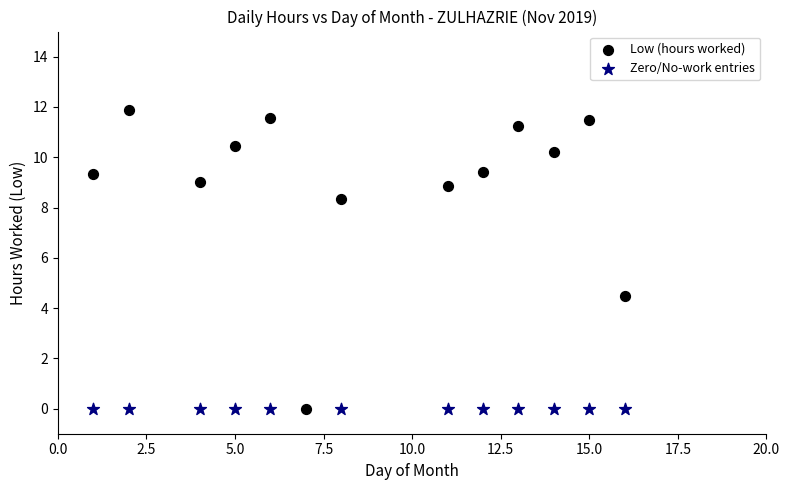

Which series contains the highest Y value?

Low (hours worked)